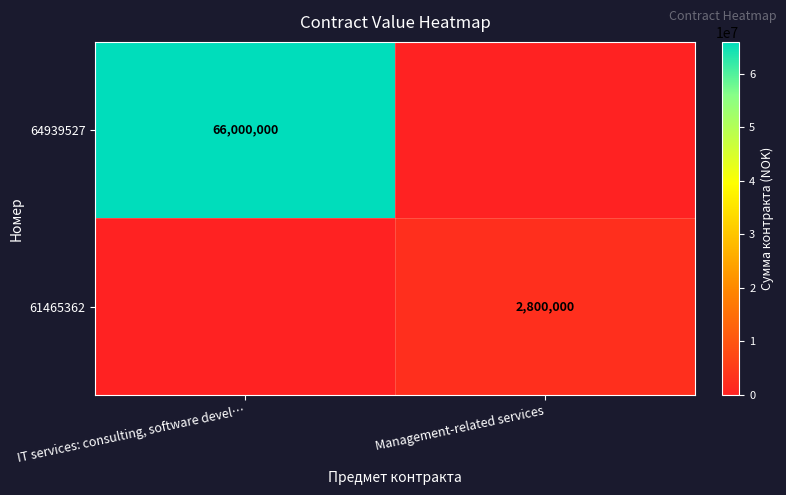

Between Management-related services and IT services: consulting, software devel…, which is larger?

IT services: consulting, software devel…